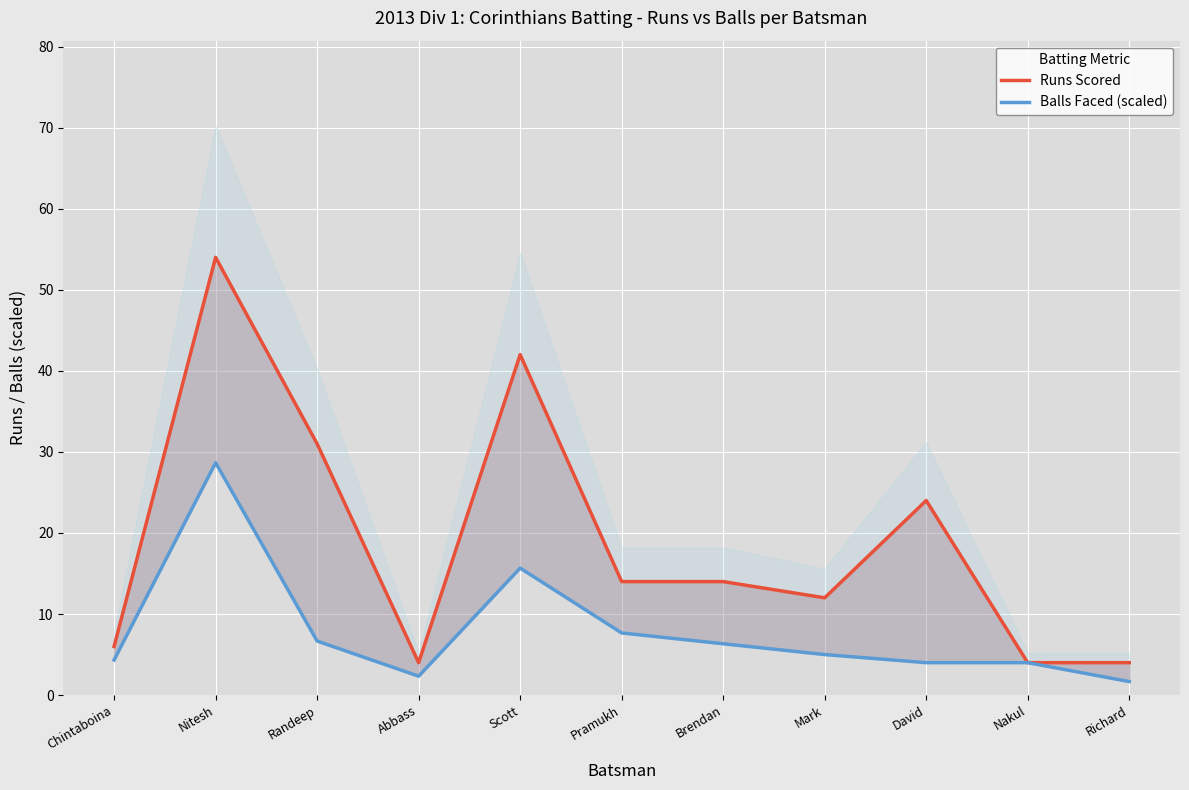

Reading left to right, list all the values displayed in this chart.

Runs Scored: 6.0	54.0	31.0	4.0	42.0	14.0	14.0	12.0	24.0	4.0	4.0
Balls Faced (scaled): 4.3	28.7	6.7	2.3	15.7	7.7	6.3	5.0	4.0	4.0	1.7